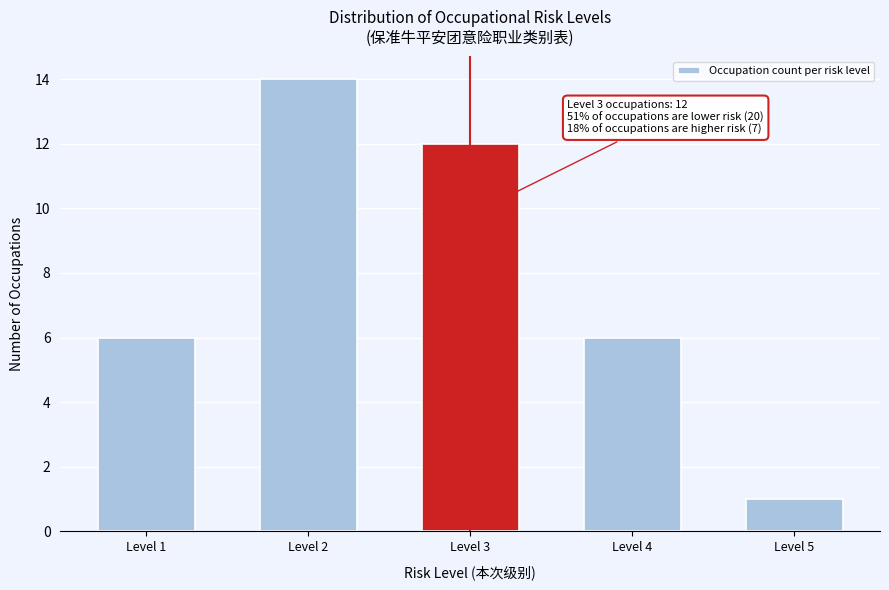

Reading left to right, what are all the values shown in this chart?

6	14	12	6	1